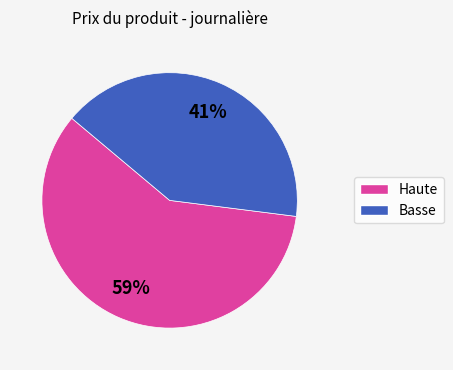

Is there a majority slice in this chart?

Yes